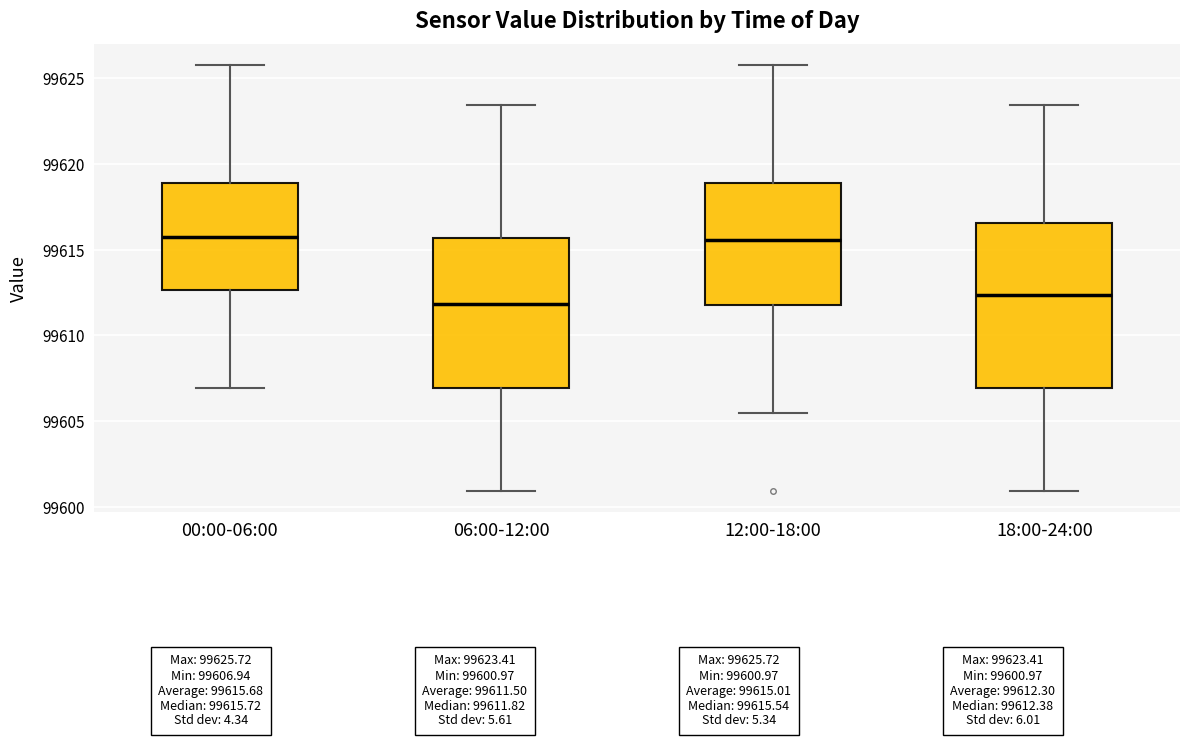

Which box is the tallest, from its lower edge to its upper edge?

18:00-24:00